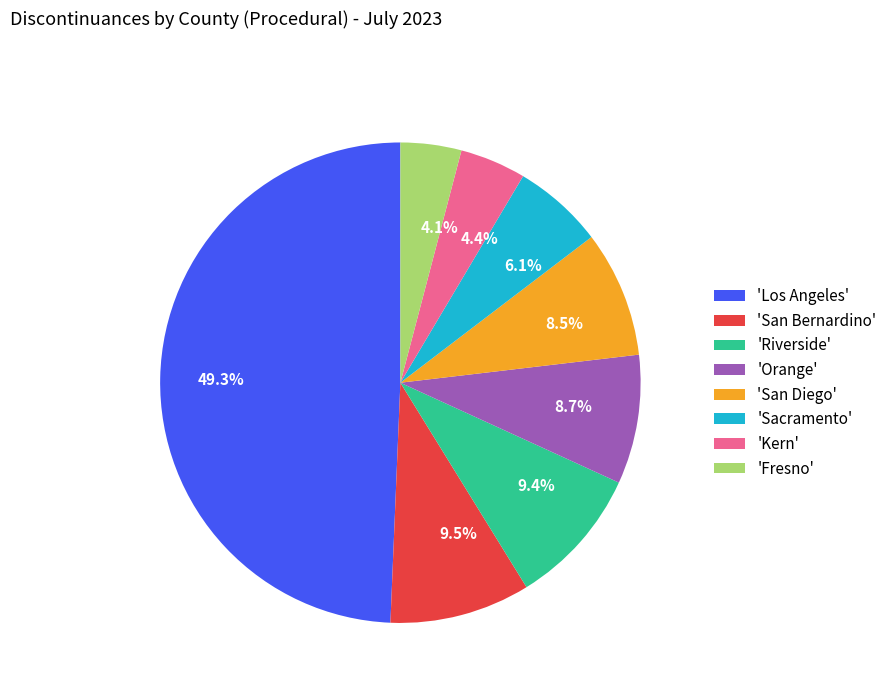

To the nearest percent, what is the average slice percentage?

12%